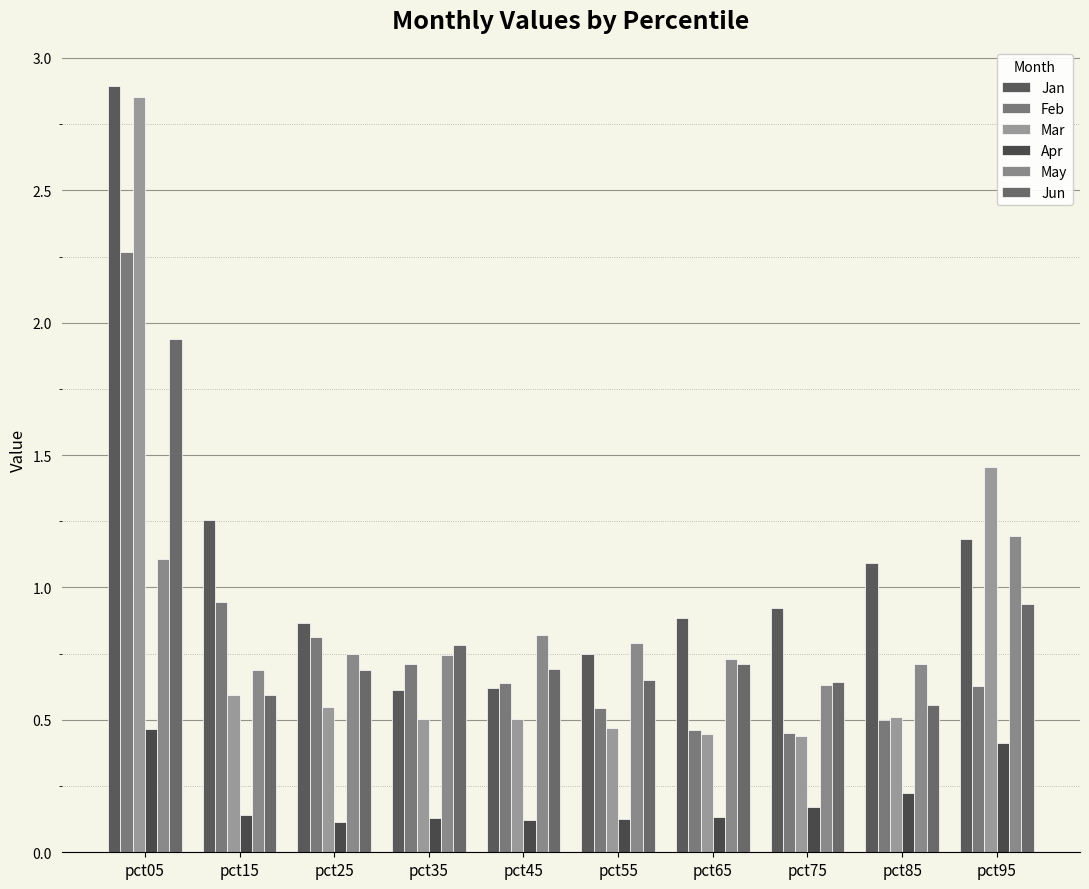

What is the sum of all Feb values?

8.0